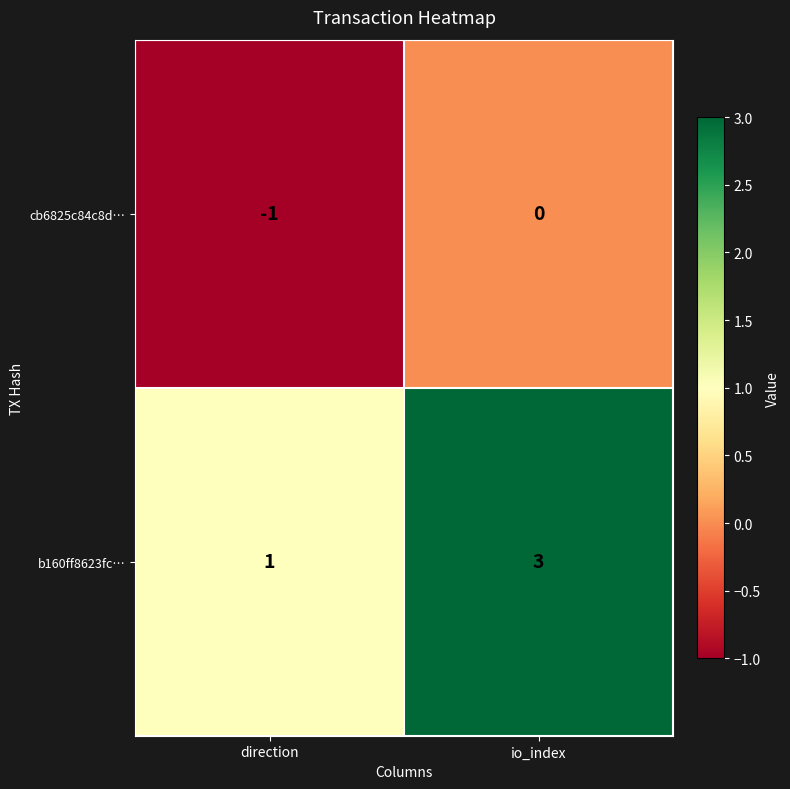

Rank the categories by b160ff8623fc… value from lowest to highest.

direction, io_index